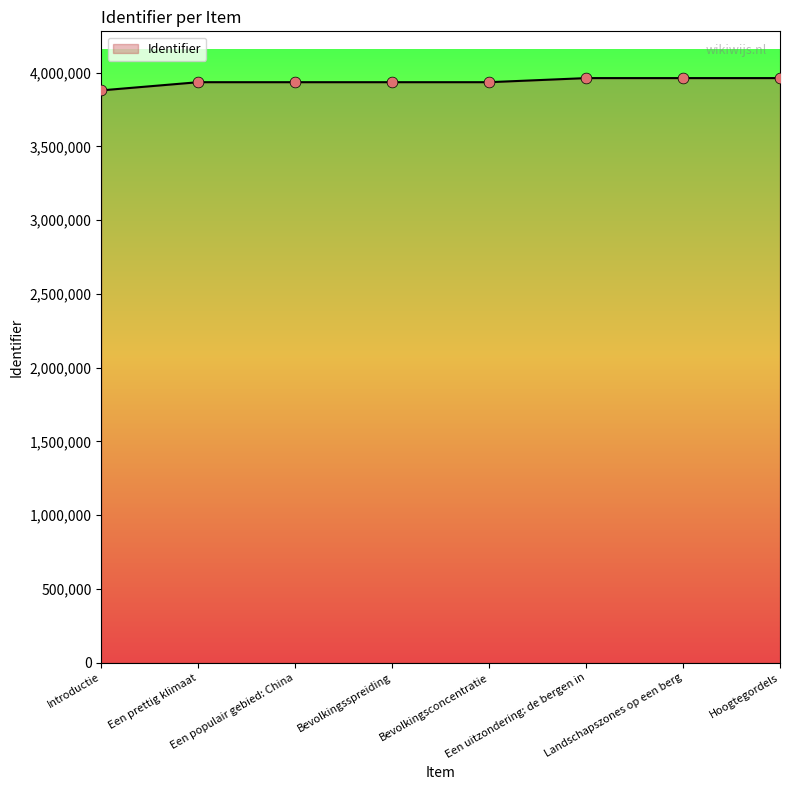

What is the minimum value shown in the chart?

3880060